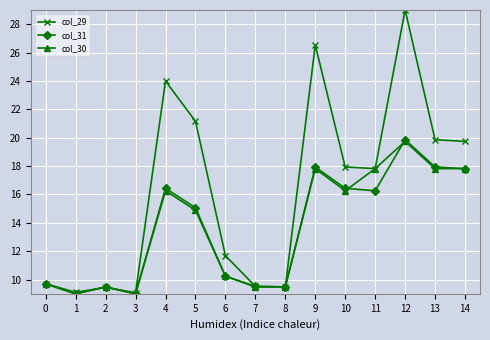

What is the maximum value shown in the chart?

29.0